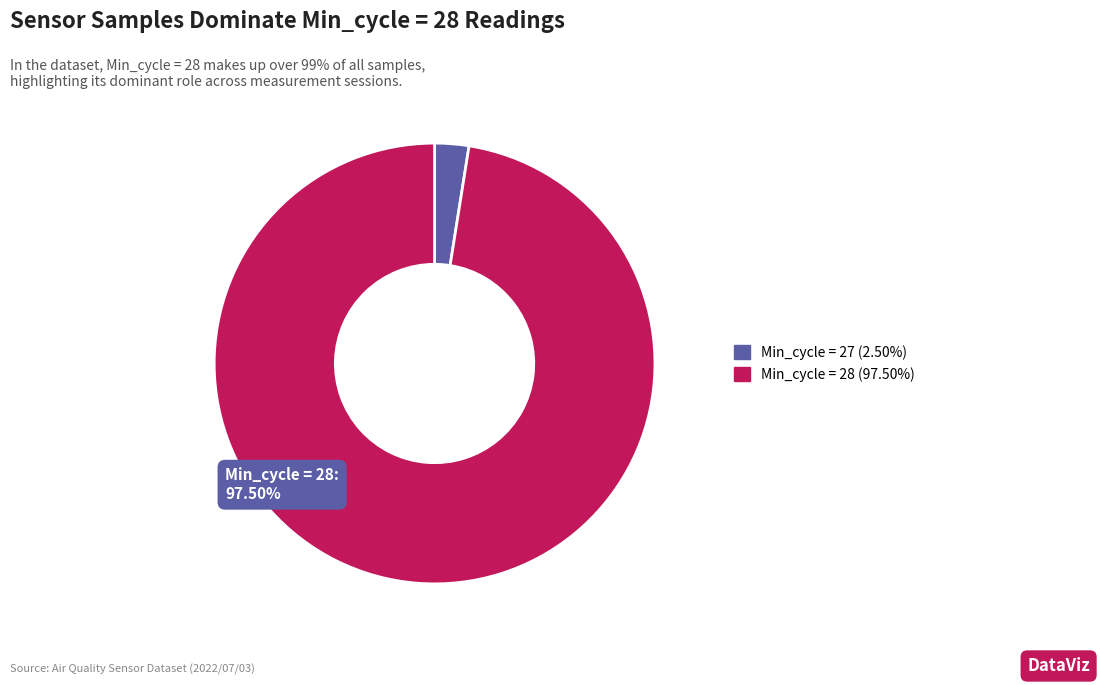

Is there a majority slice in this chart?

Yes